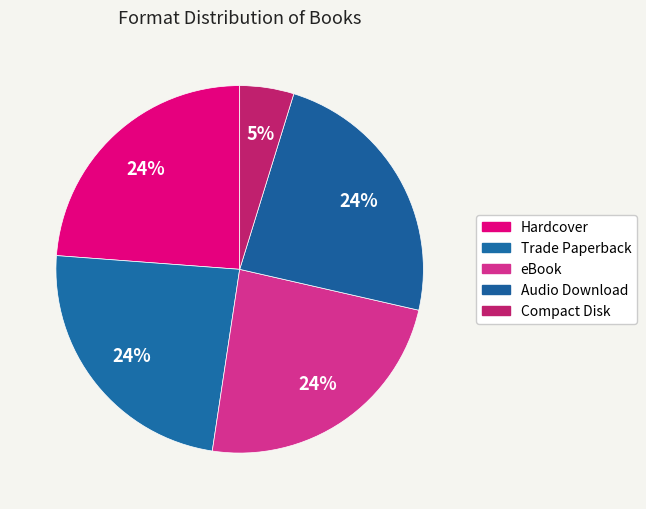

Rank the categories by value from highest to lowest.

Hardcover, Trade Paperback, eBook, Audio Download, Compact Disk